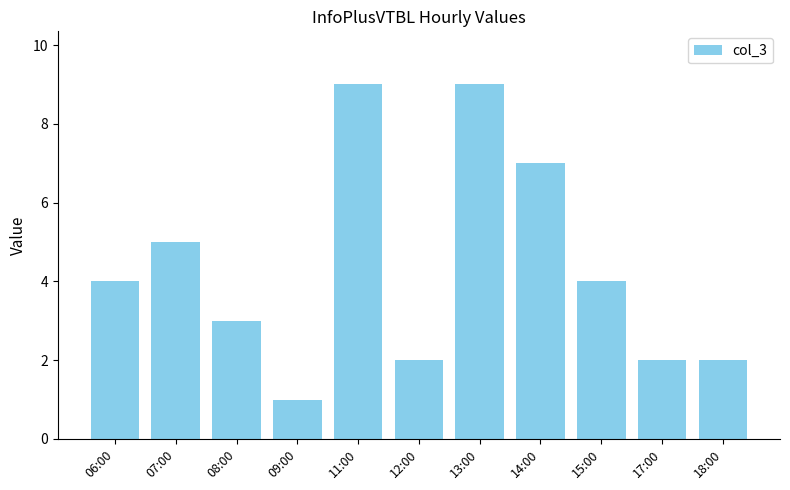

Count the number of categories in the chart.

11